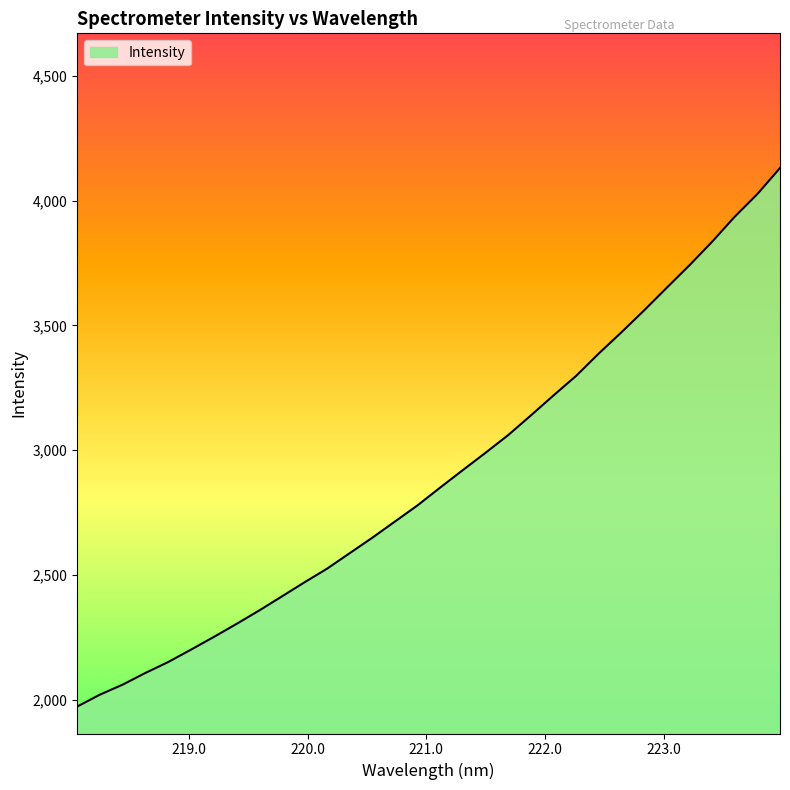

What is the maximum value shown in the chart?

4131.2